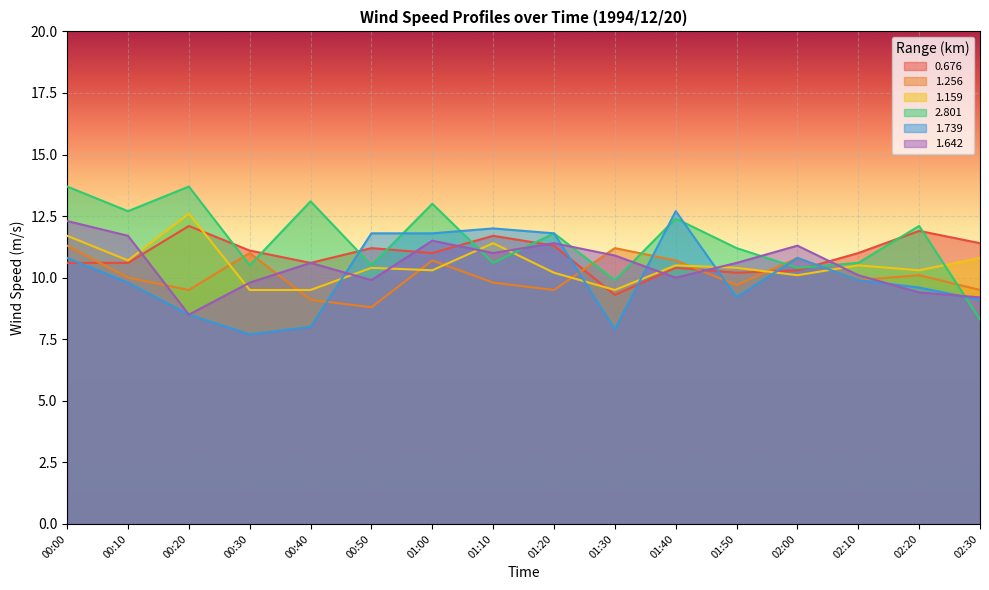

At which category is the sum across all series the highest?

00:00